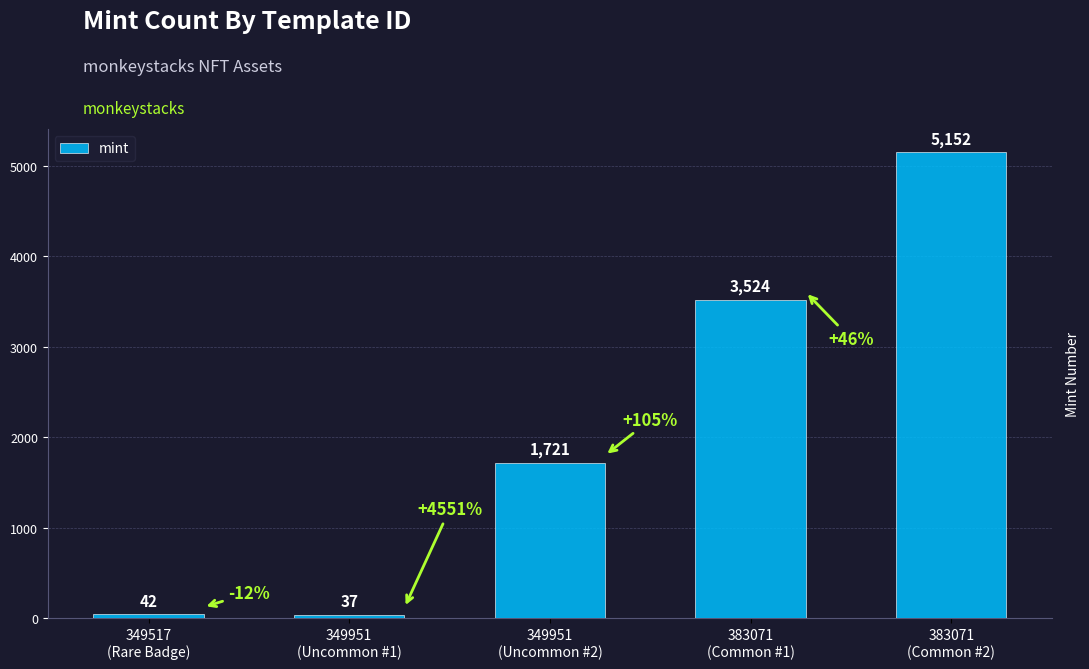

What is the approximate value at 349951
(Uncommon #2)?

1721